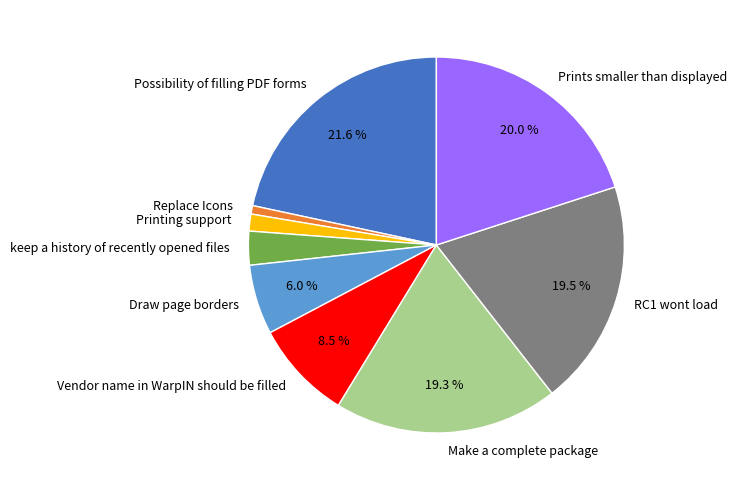

Count the number of slices in the pie.

9